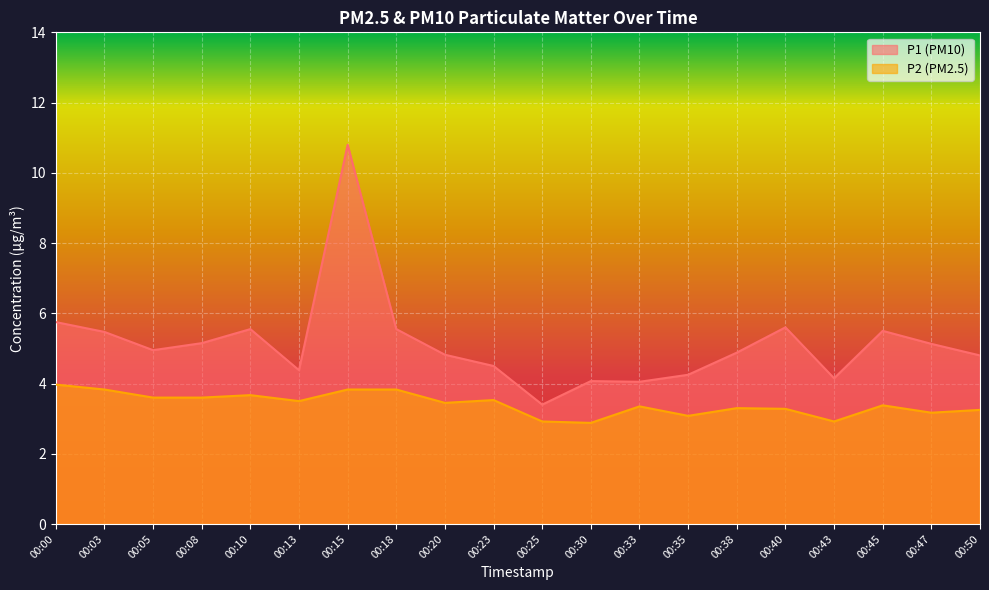

What is the total value across all series at 00:10?

9.2